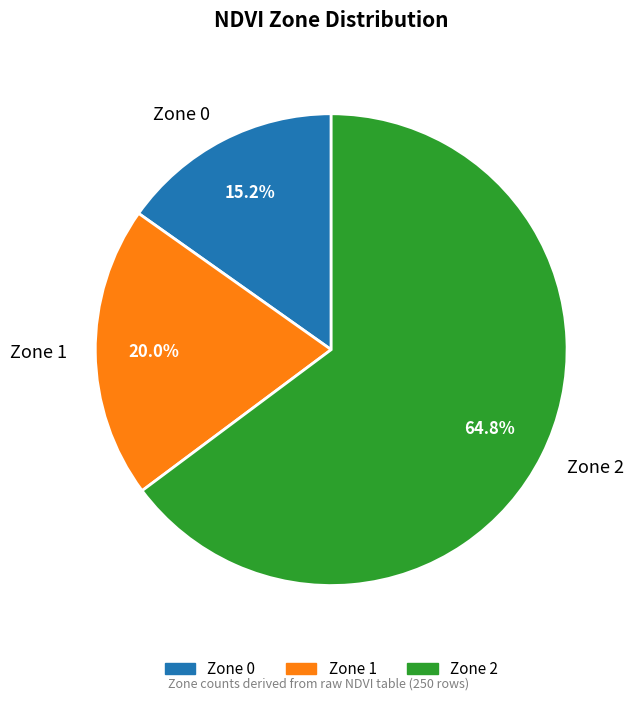

Combined, do Zone 0 and Zone 2 account for over 50%?

Yes